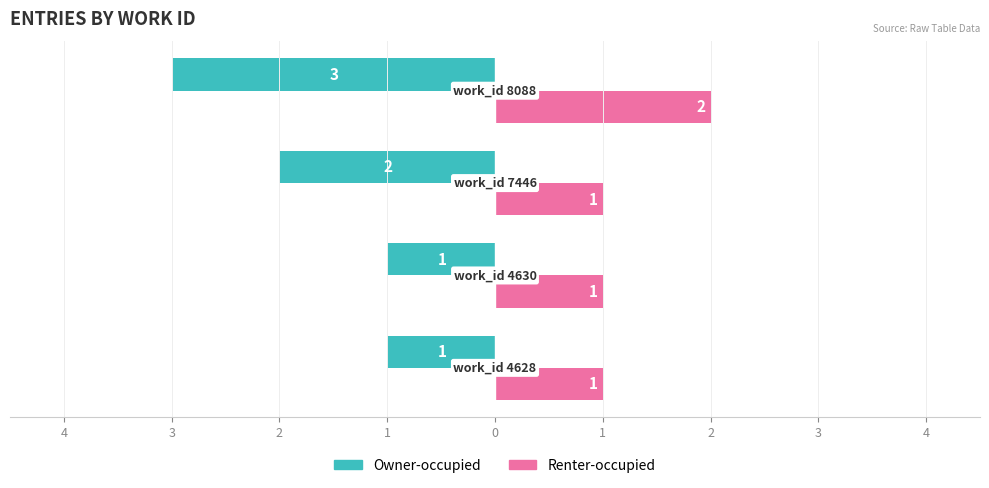

What are all the series names shown in the legend?

Owner-occupied, Renter-occupied